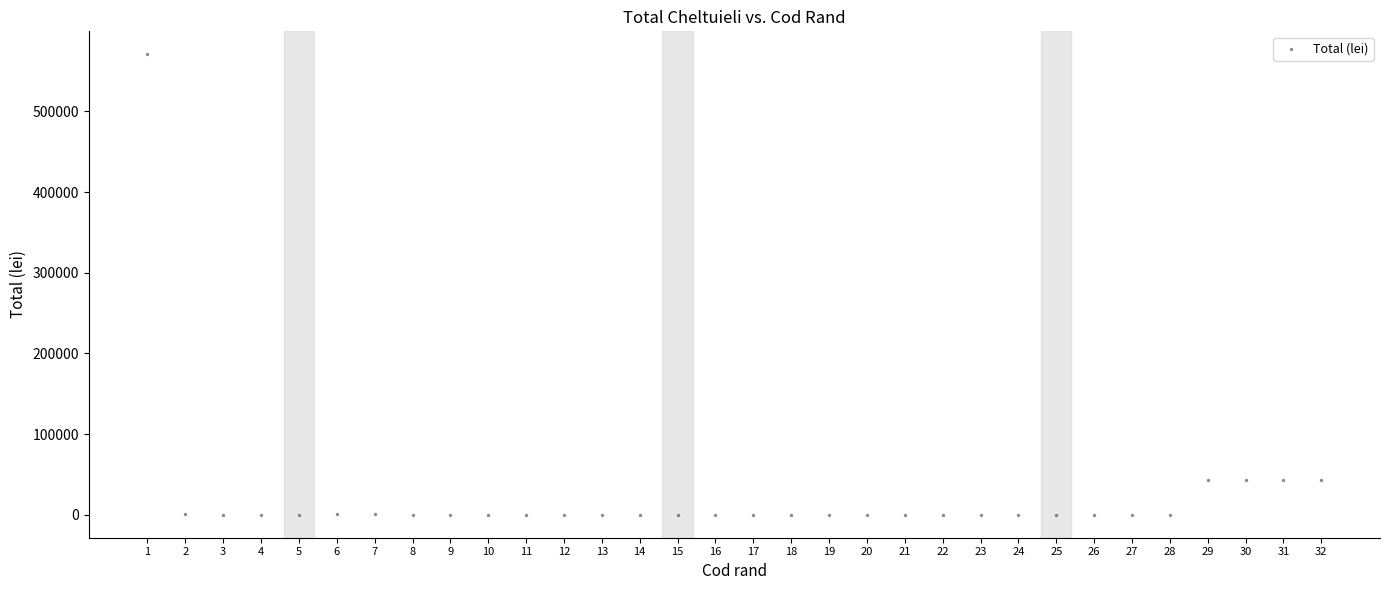

What is the range of Y values (max minus min)?

570615